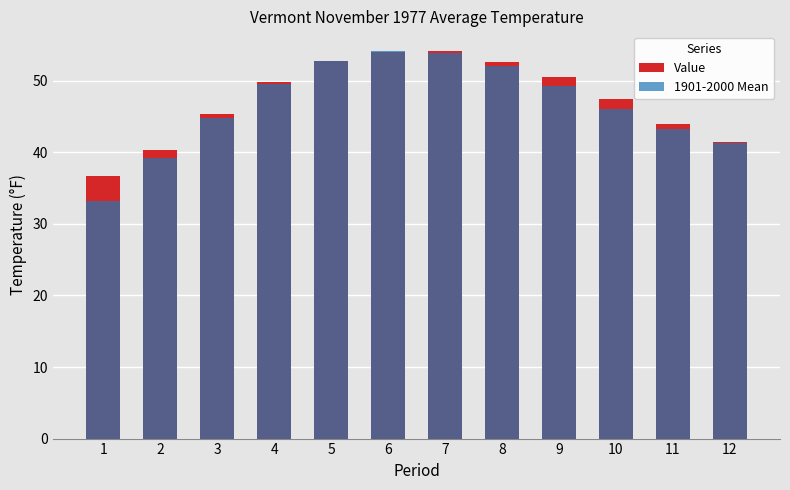

At 5, list the series in order from largest to smallest.

Value, 1901-2000 Mean